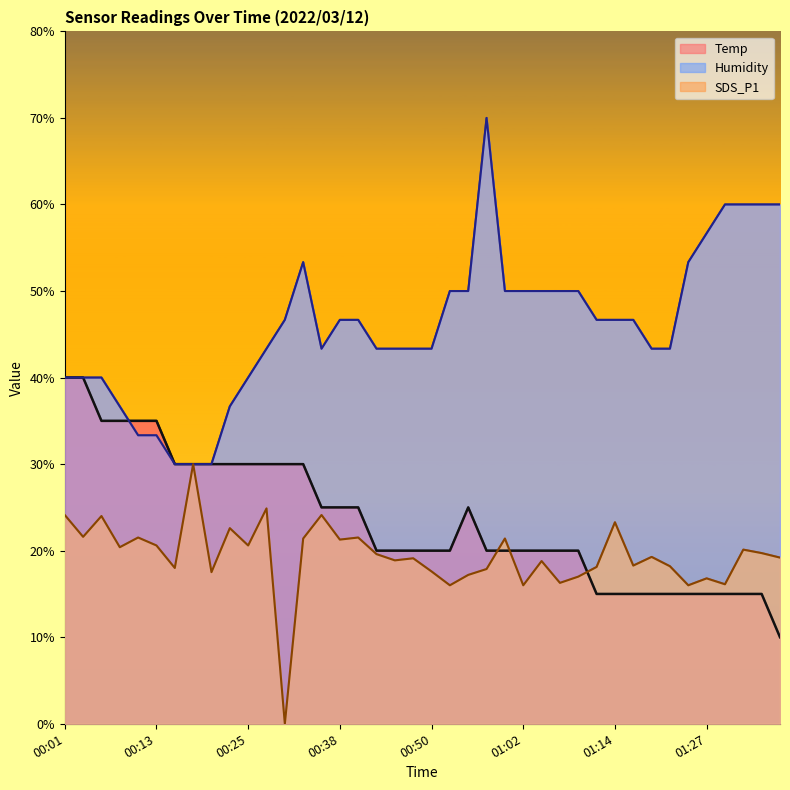

True or false: SDS_P1 has a value of 16.1 at 01:29.

True